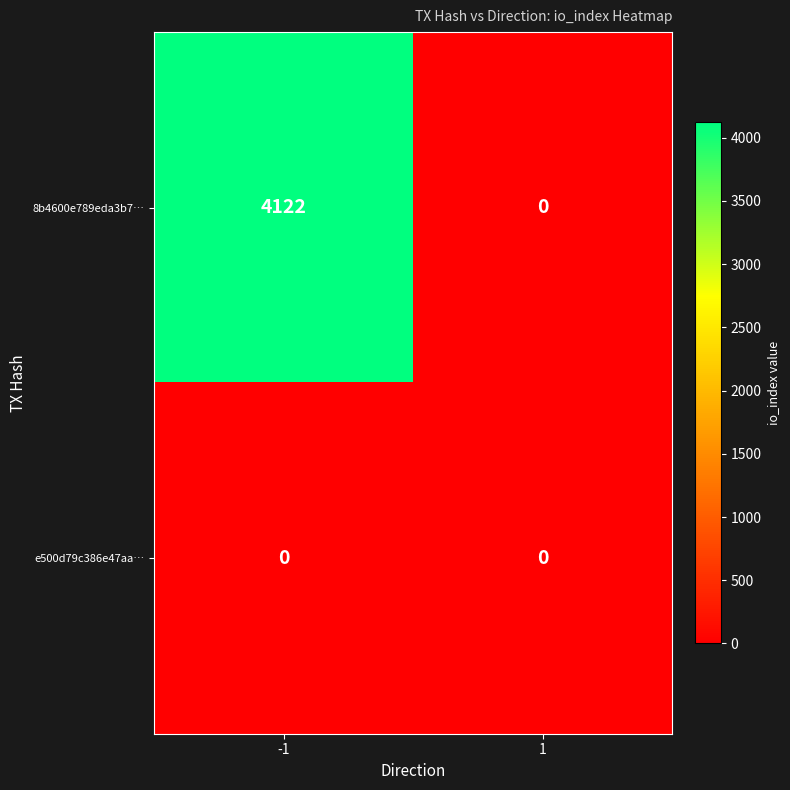

What is the total value across all series at -1?

4122